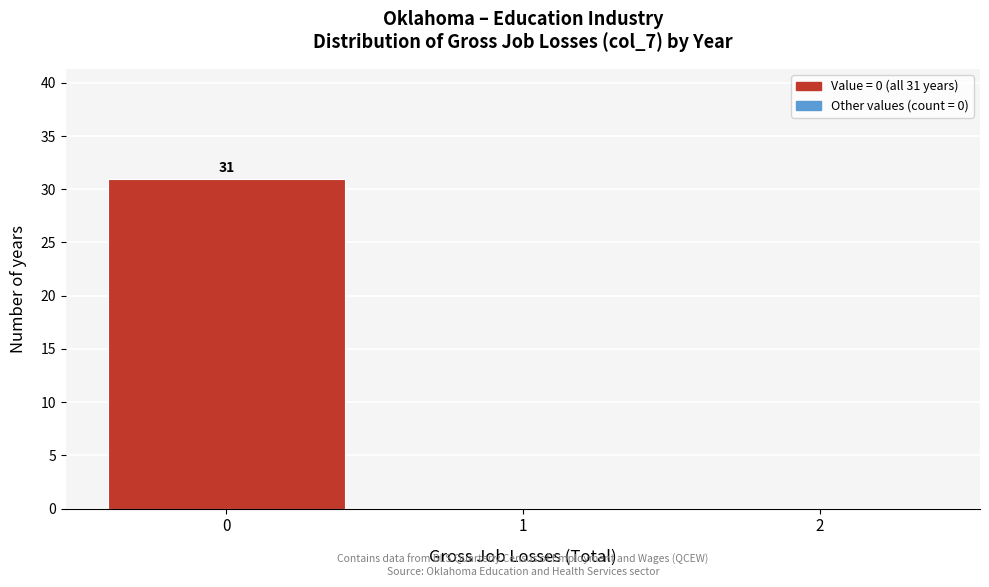

Reading right to left, list all the values displayed in this chart.

2=0	1=0	0=31